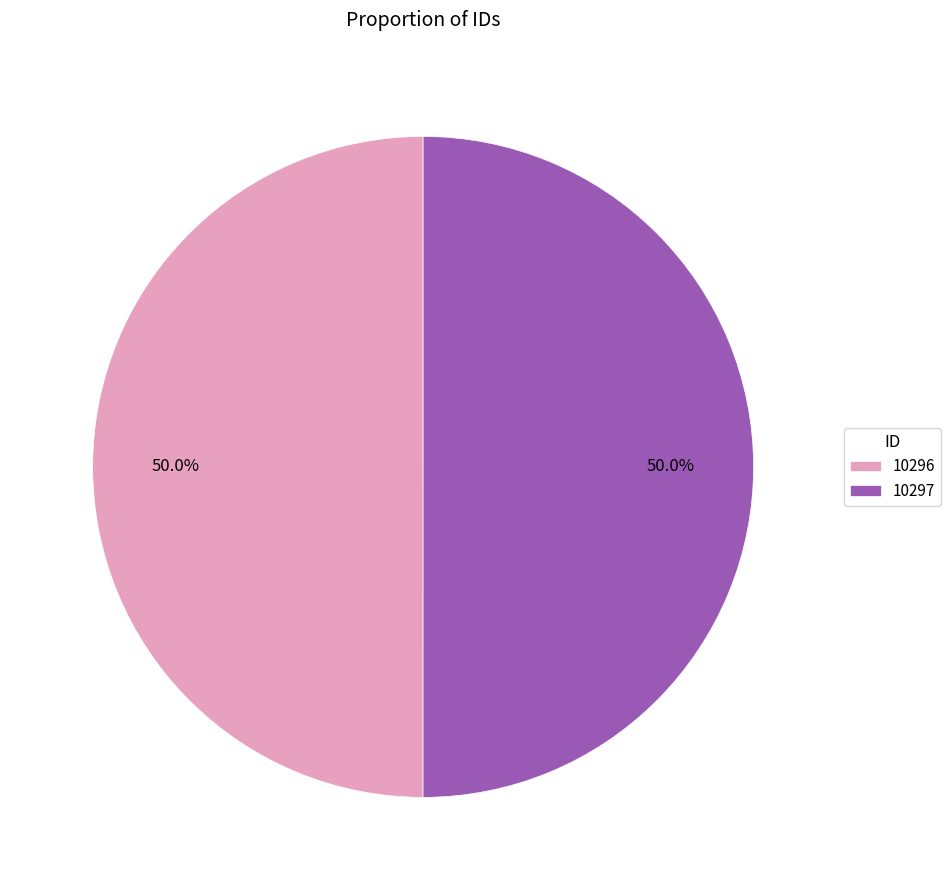

What is the ratio of the value at 10297 to the value at 10296?

1.0